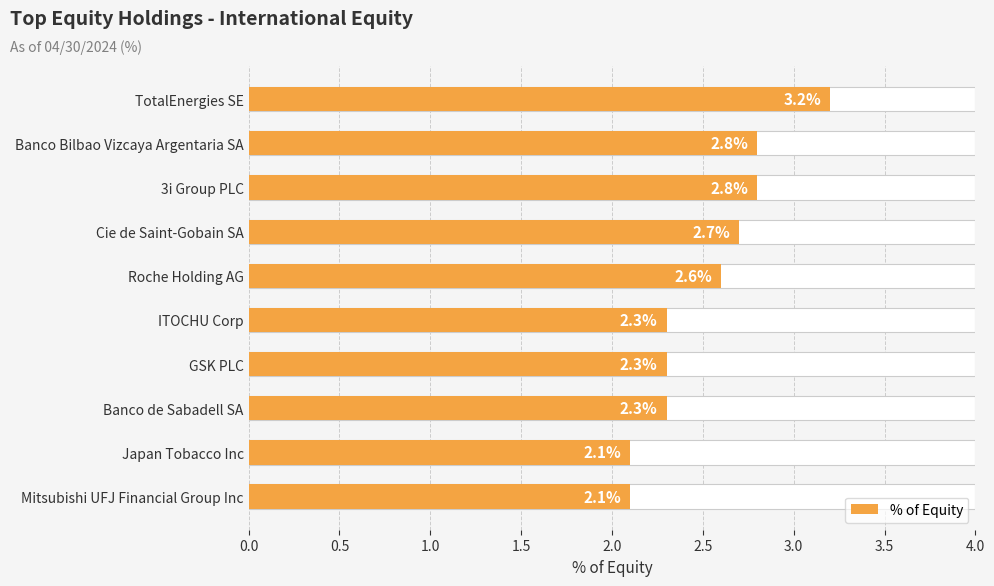

What is the smallest value displayed?

2.1